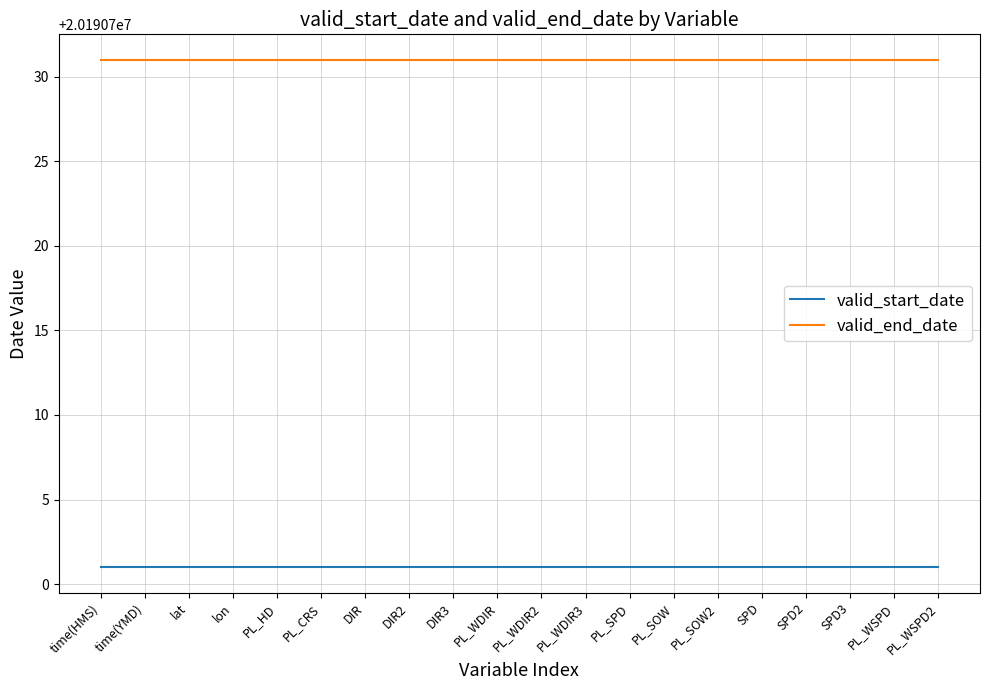

At how many categories does at least one series exceed 20190716?

20